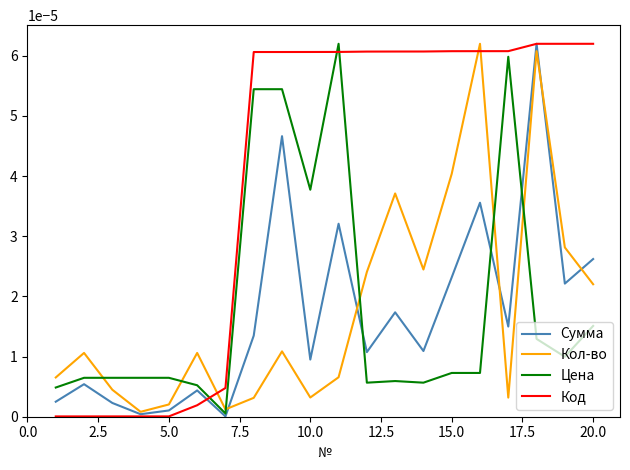

True or false: Цена and Код cross at least once.

True